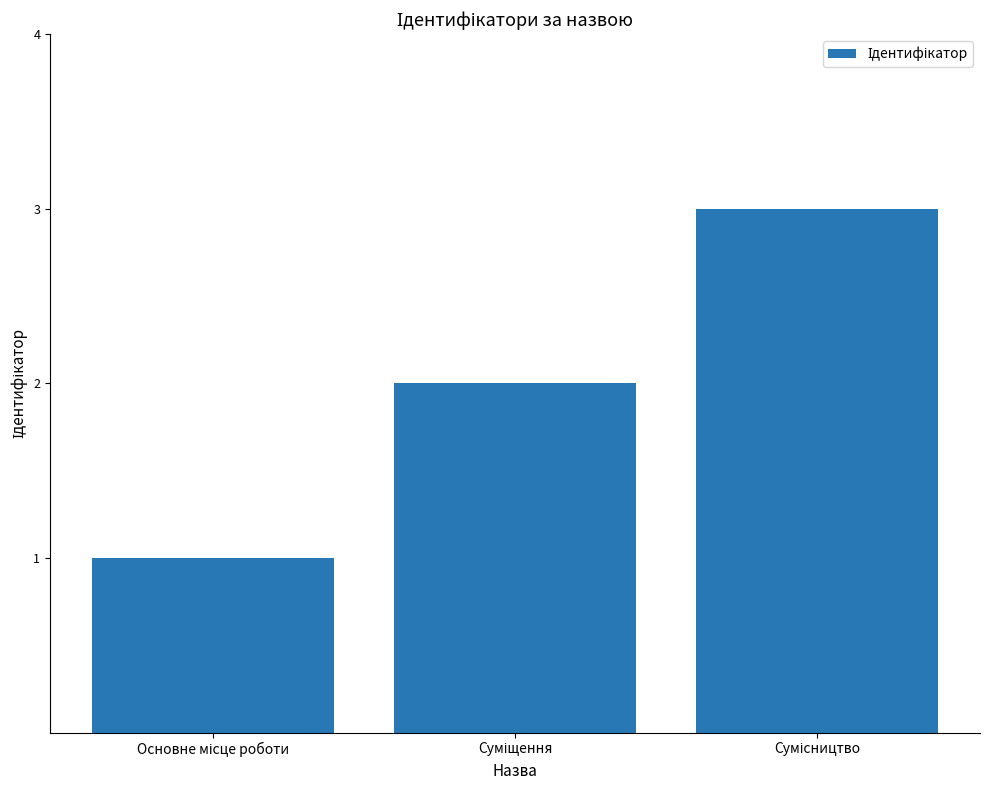

What is the maximum value shown in the chart?

3